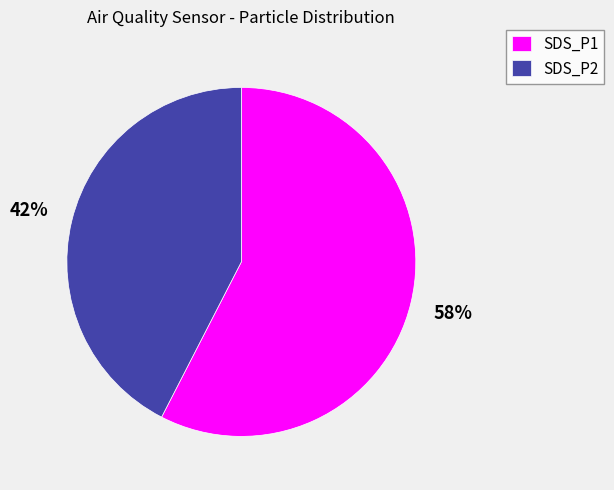

The SDS_P2 slice represents 42% of the pie. True or false?

True